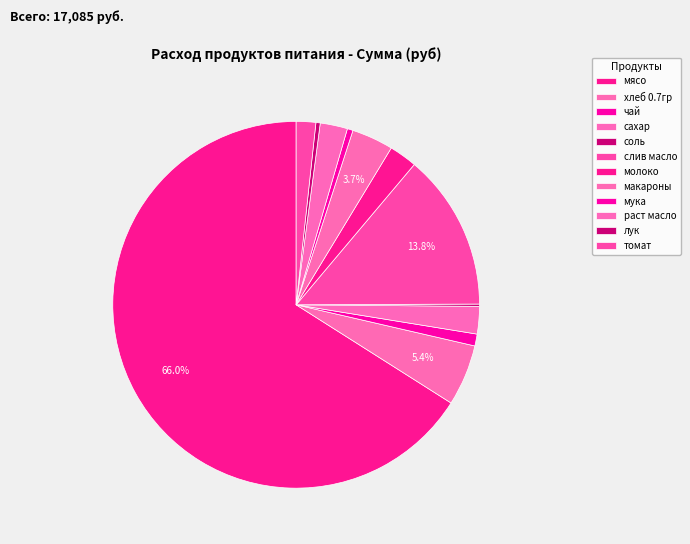

To the nearest percent, what is the difference between the largest and smallest slice percentages?

66%